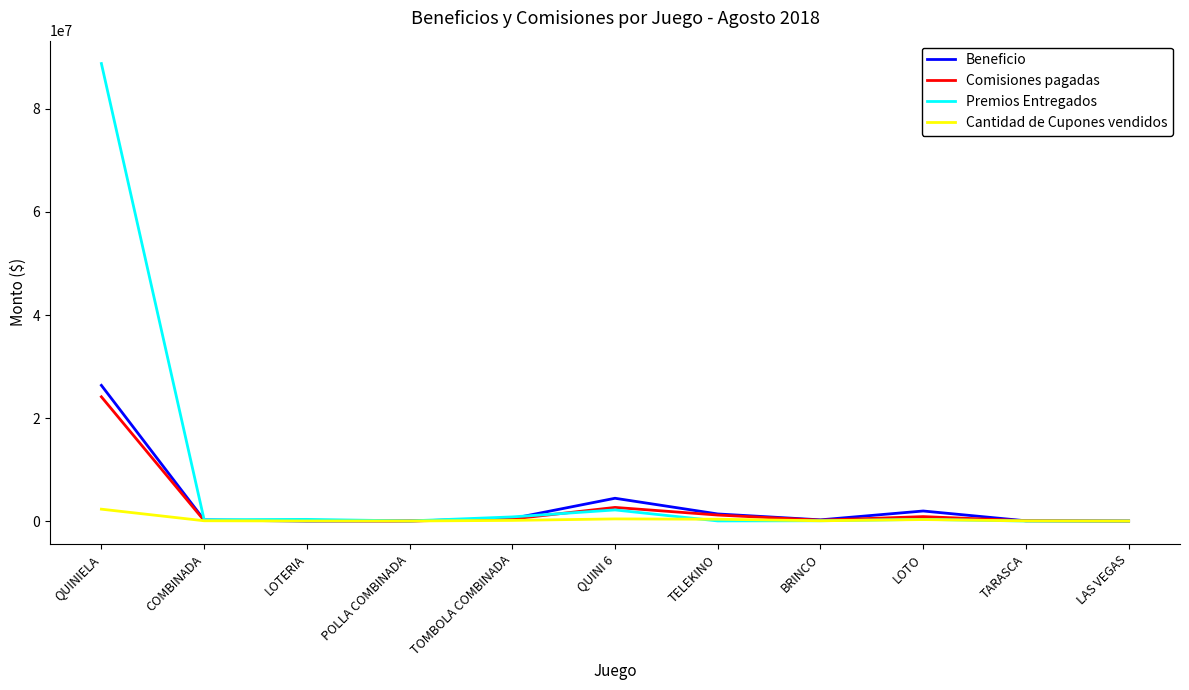

Where is Cantidad de Cupones vendidos nearest to the value 1152486?

QUINI 6